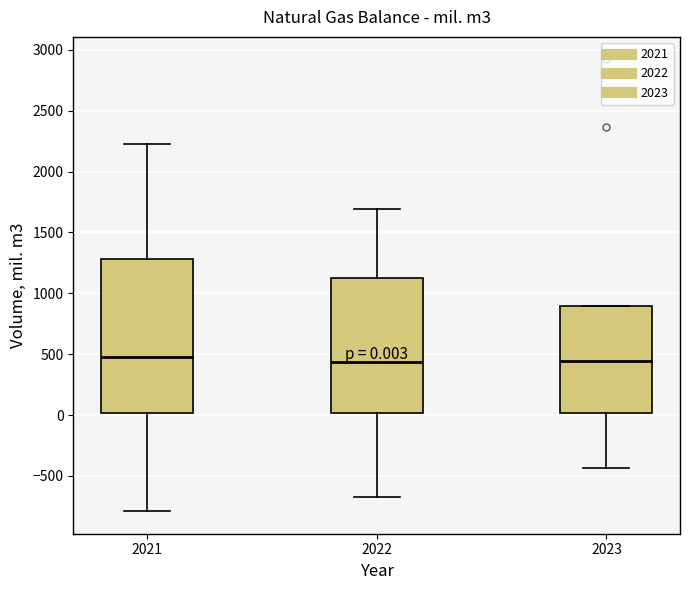

Comparing the boxes themselves (not the whiskers), which one is the tallest?

2021